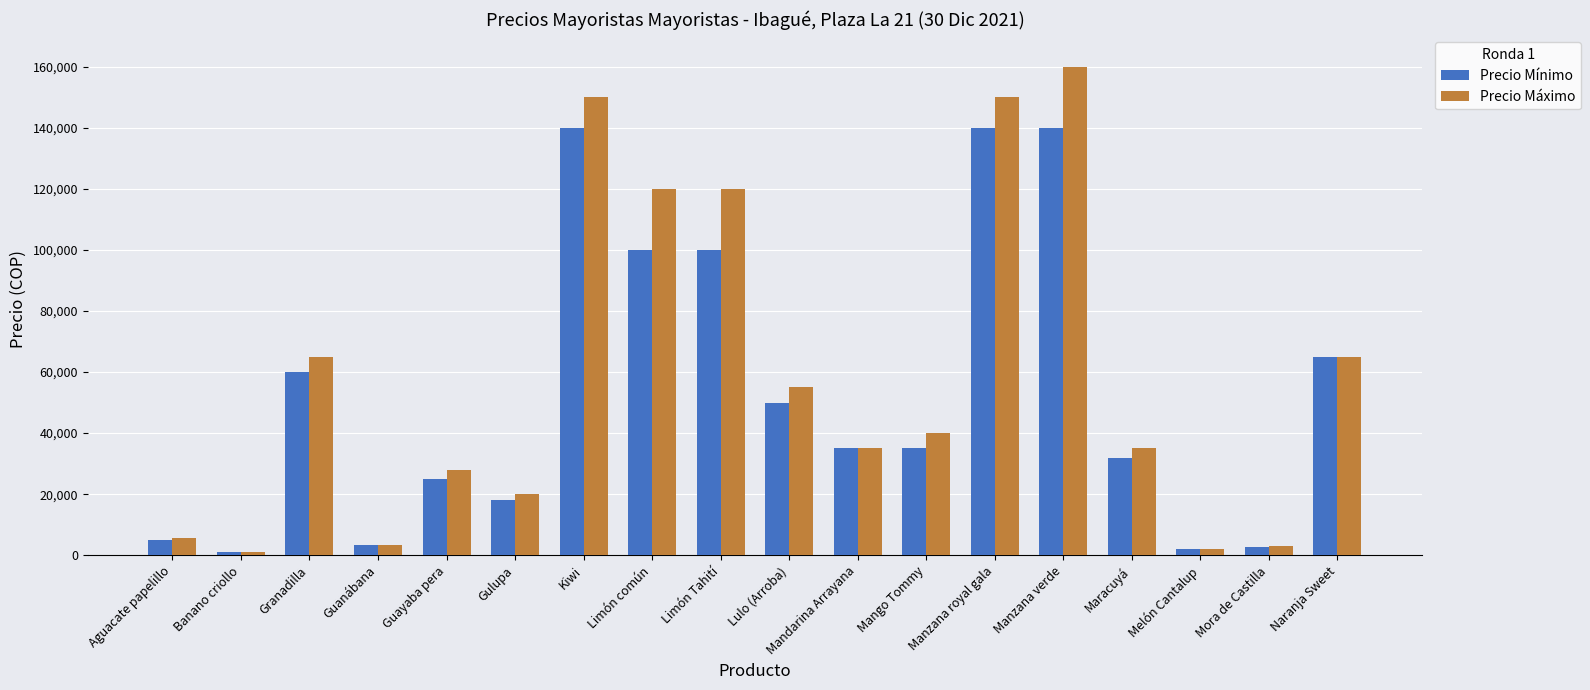

At which label is Precio Mínimo closest to 70600?

Naranja Sweet